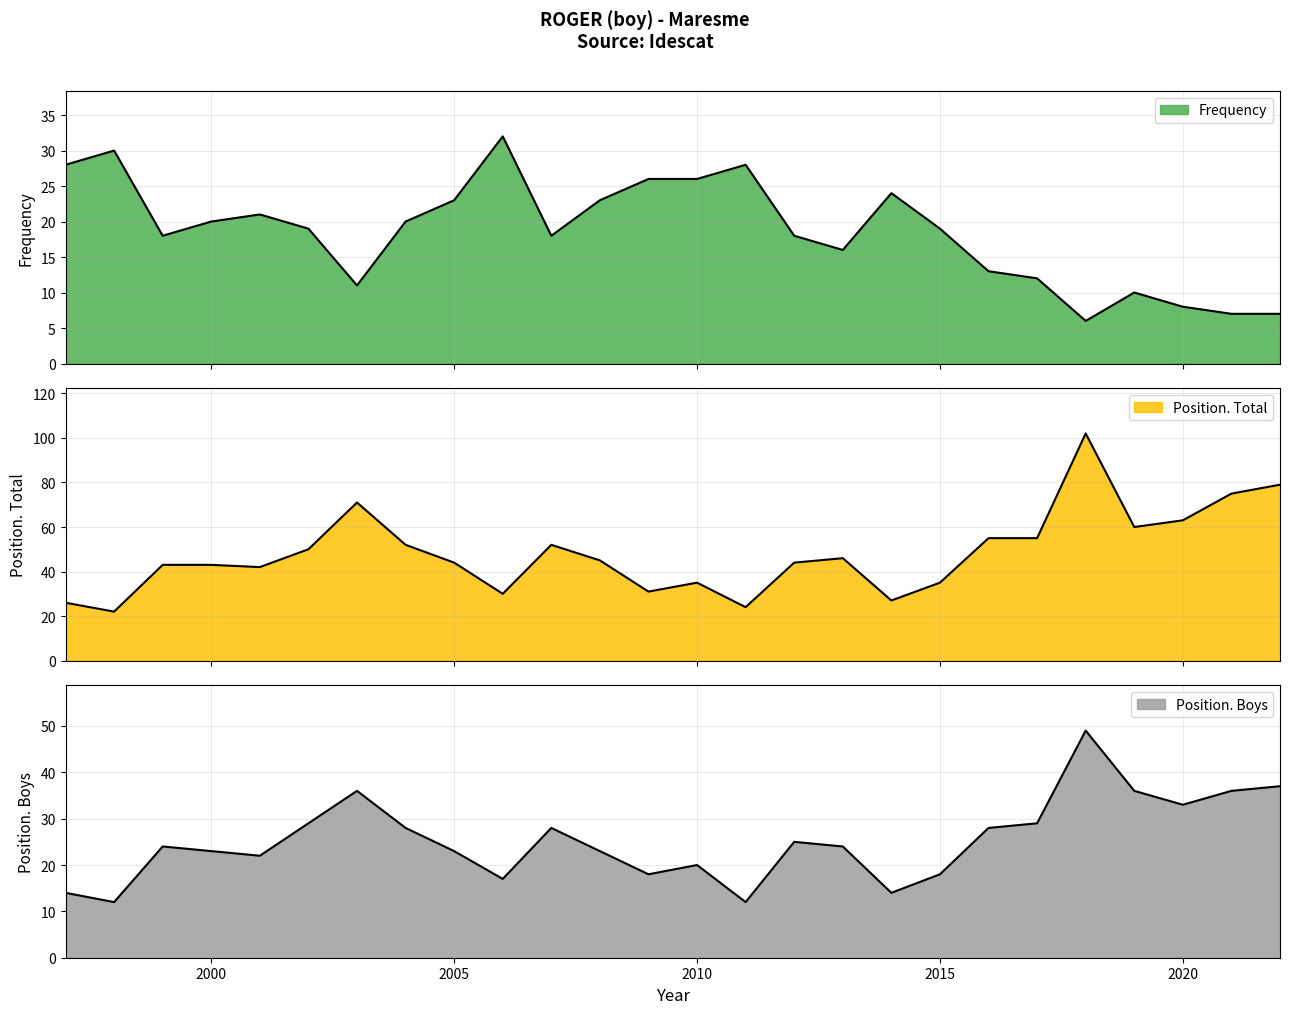

How many interior local valleys does the Position. Boys series have?

7